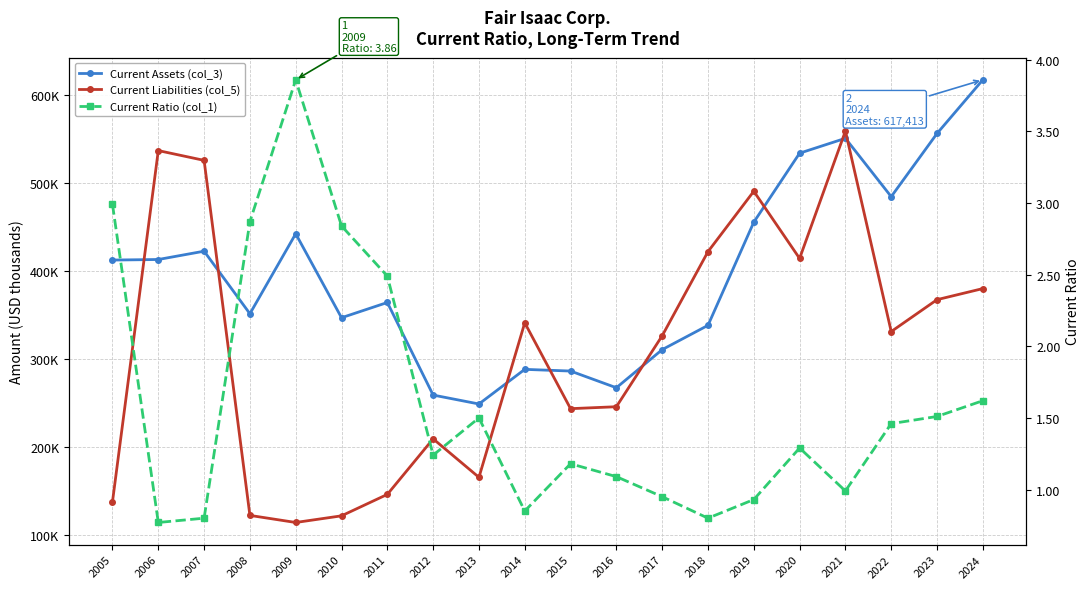

Is it true that Current Assets (col_3) equals 617413.0 at 2024?

True